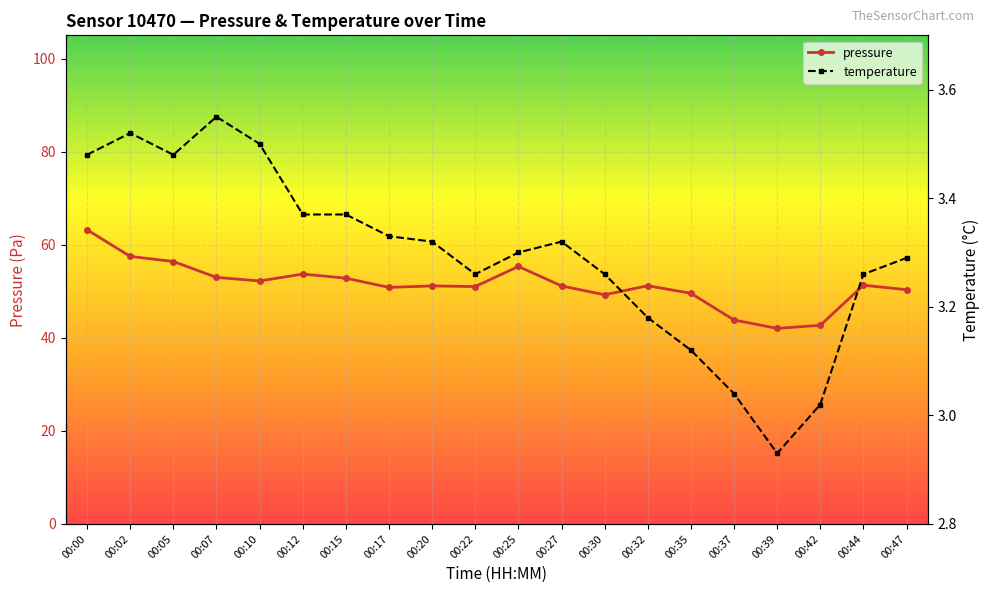

True or false: pressure and temperature cross at least once.

False